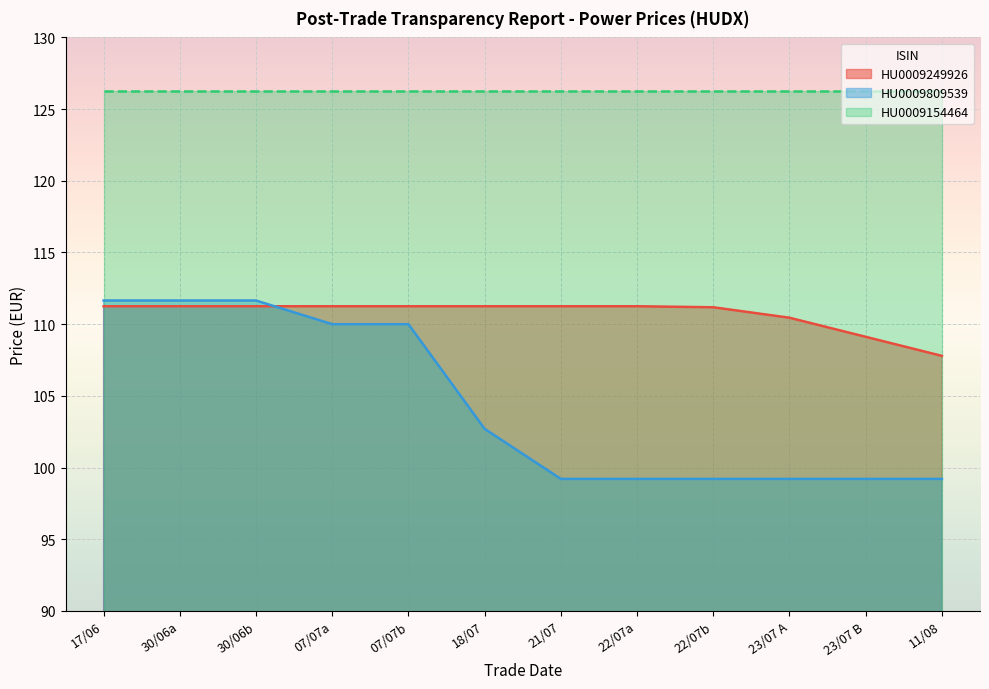

What is the label of the 1st point from the left?

17/06